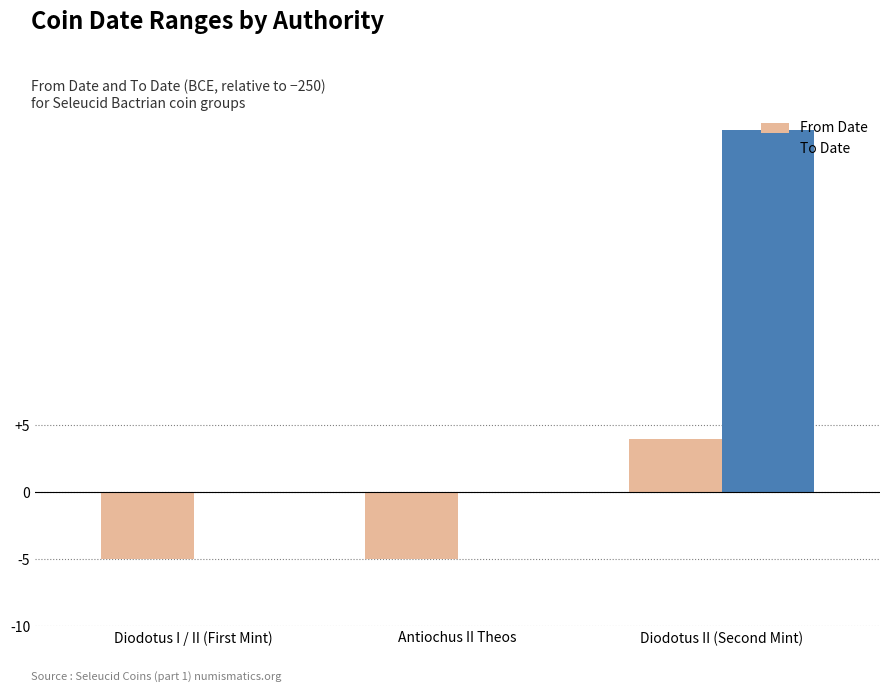

The To Date series shows 0 at Diodotus I / II (First Mint). True or false?

True